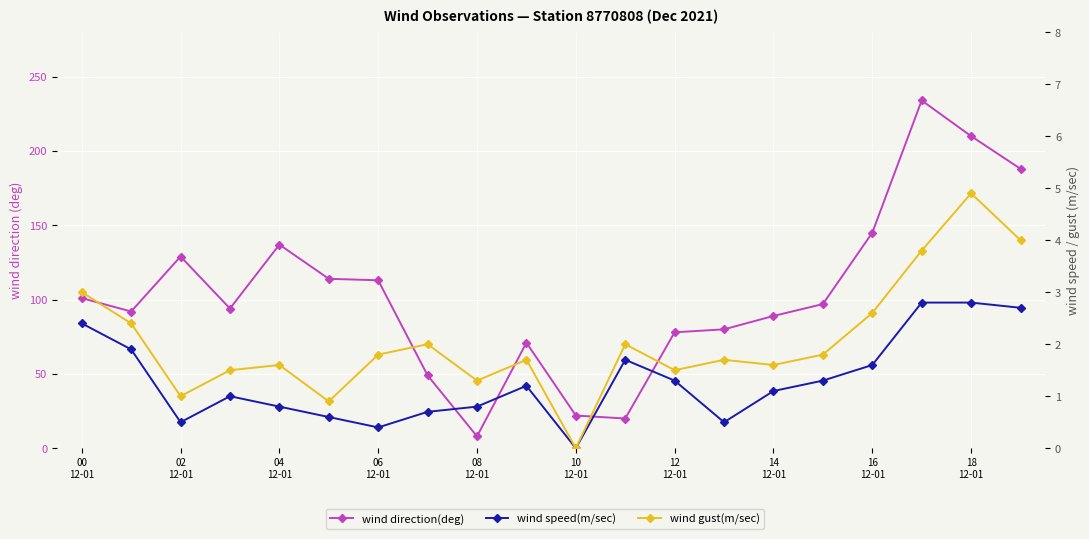

Rank the series by their maximum value, from highest to lowest.

wind direction(deg), wind gust(m/sec), wind speed(m/sec)